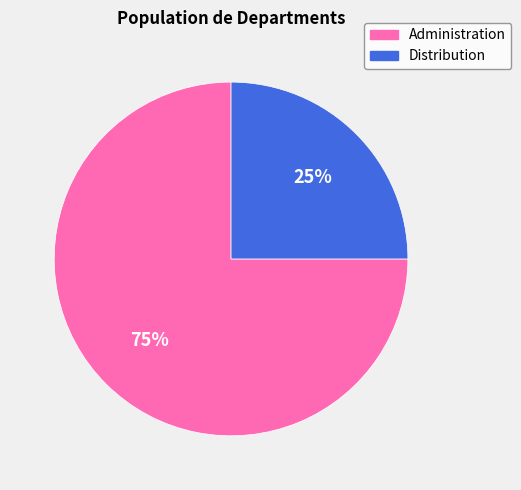

The Distribution slice represents 35% of the pie. True or false?

False